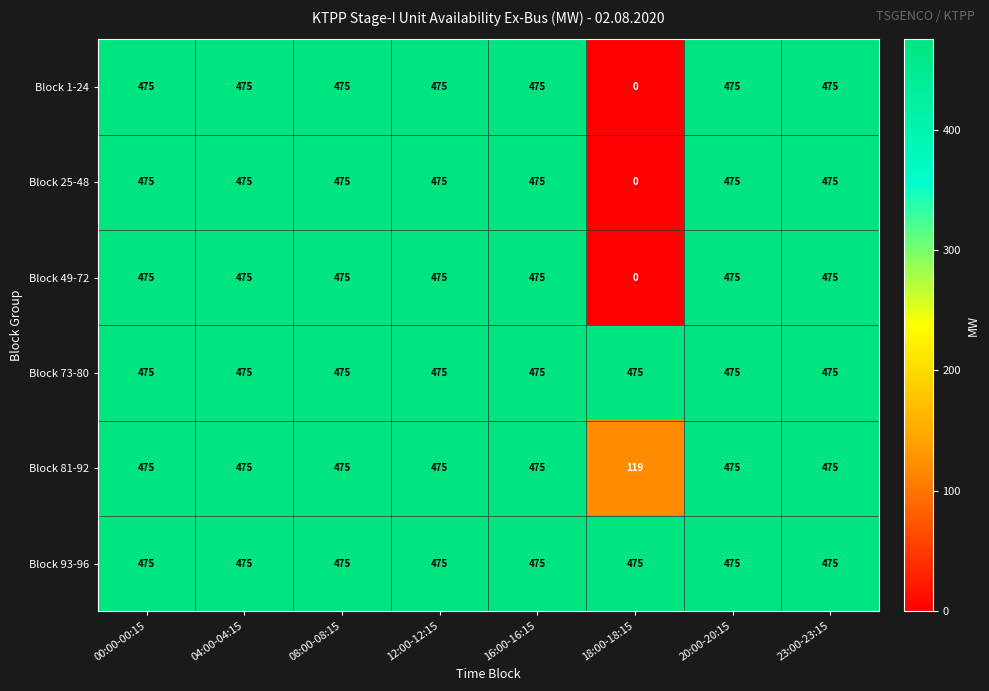

What is the highest value of the Block 25-48 series?

475